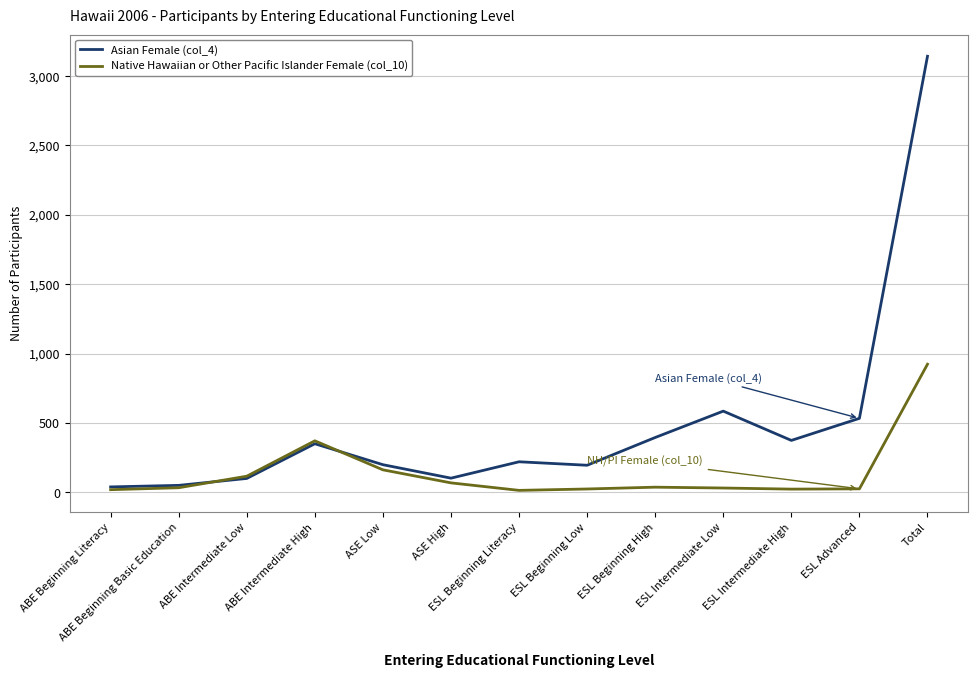

The Native Hawaiian or Other Pacific Islander Female (col_10) series shows 14 at ESL Beginning Literacy. True or false?

True